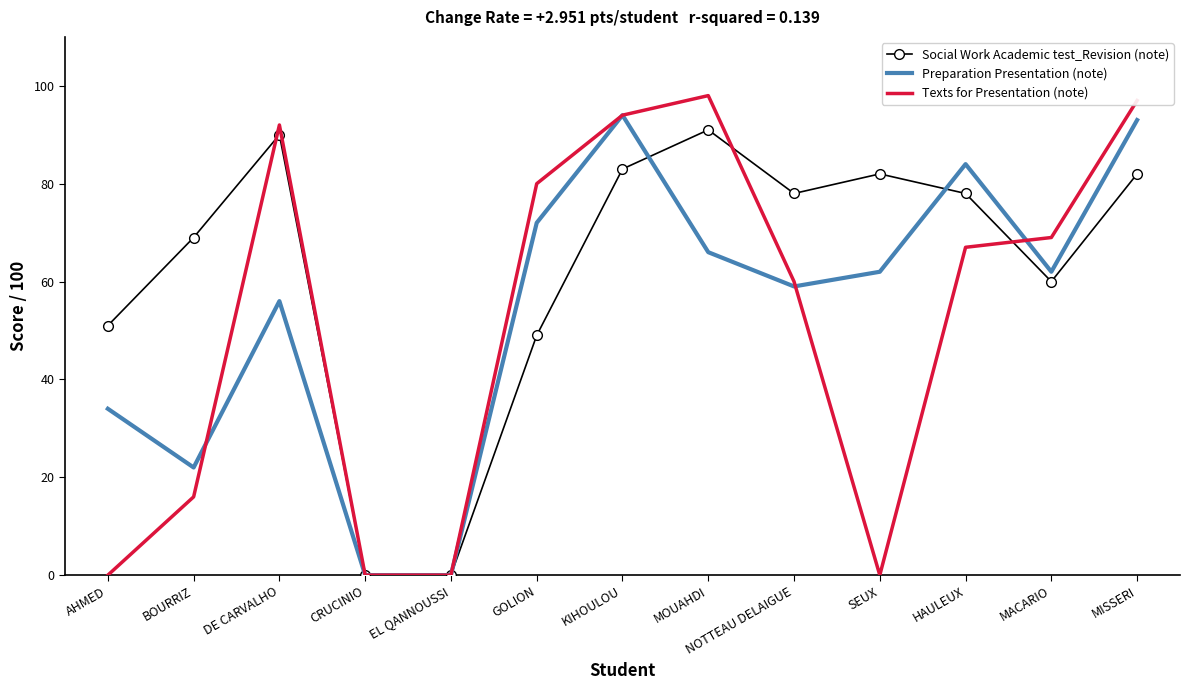

List the series in order of their overall mean, highest first.

Social Work Academic test_Revision (note), Preparation Presentation (note), Texts for Presentation (note)